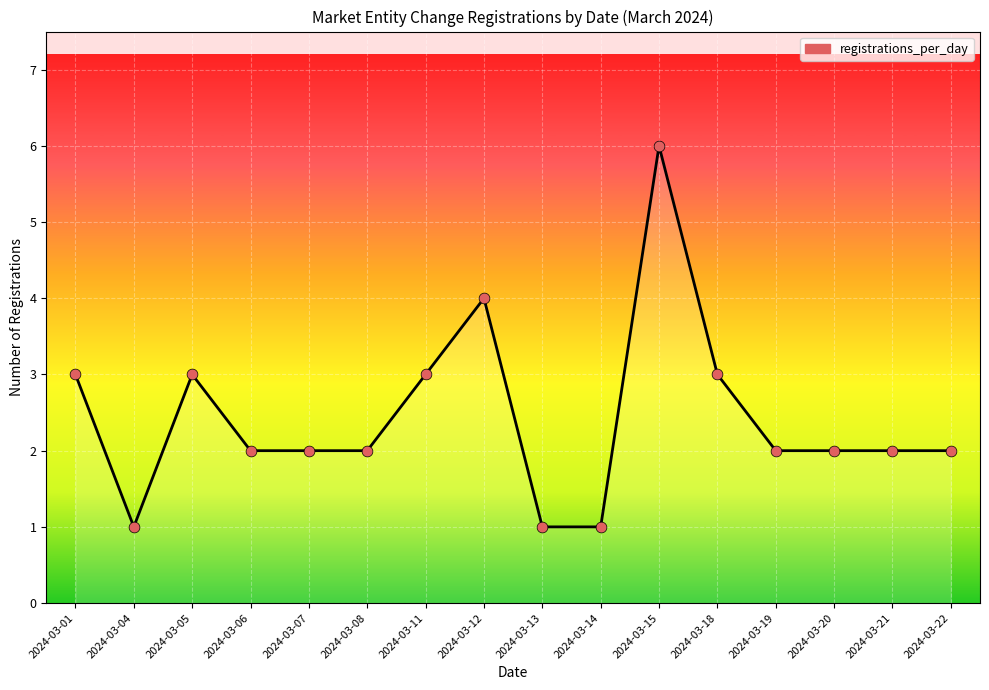

What is the change in value from 2024-03-15 to 2024-03-20?

-4